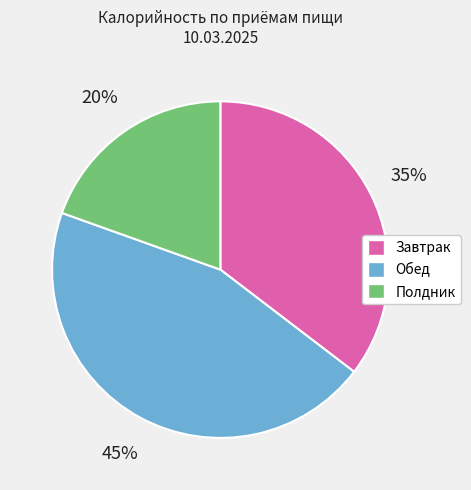

Which slice is the largest?

Обед